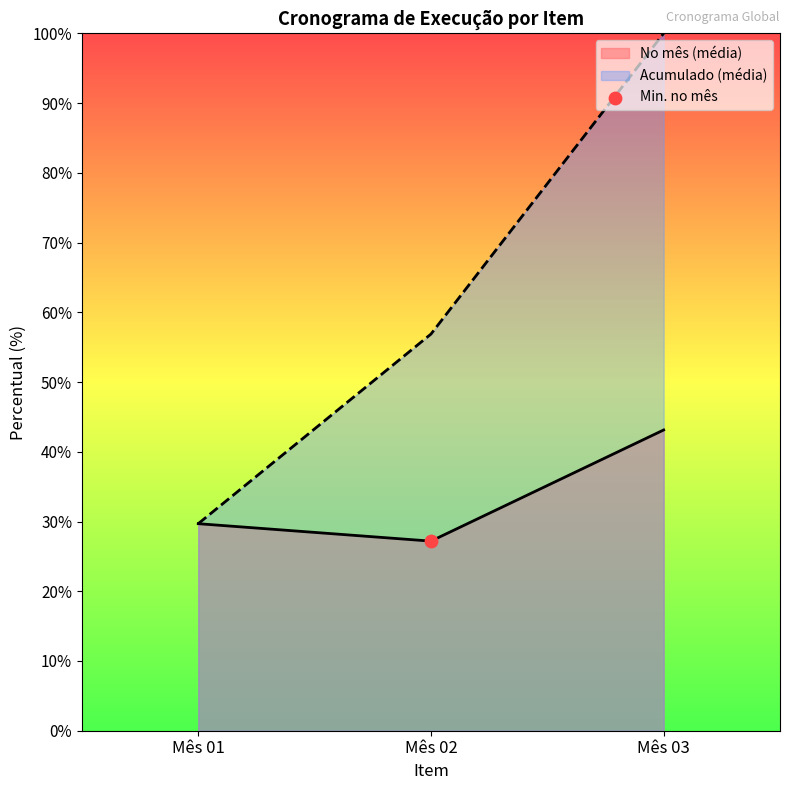

Where is No mês (média) nearest to the value 35?

Mês 01